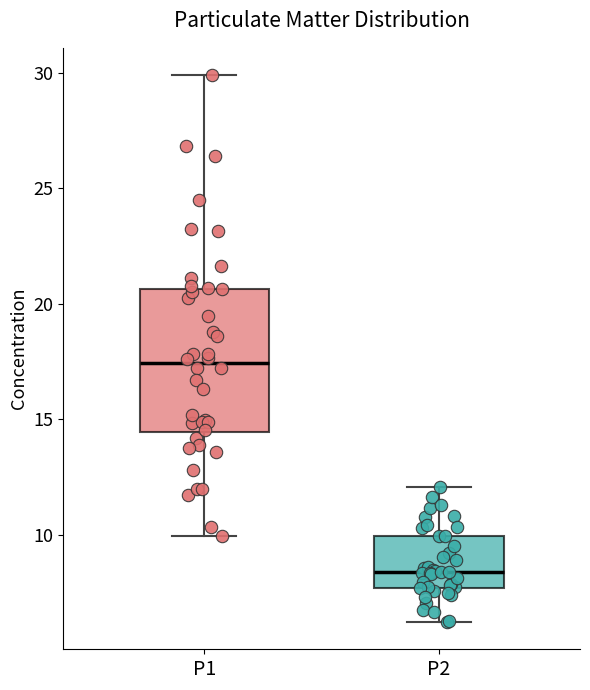

Where does the upper whisker of the box for P2 end on the y-axis? The values are not printed on the chart, so give them approximately, as read against the axis.

12.0